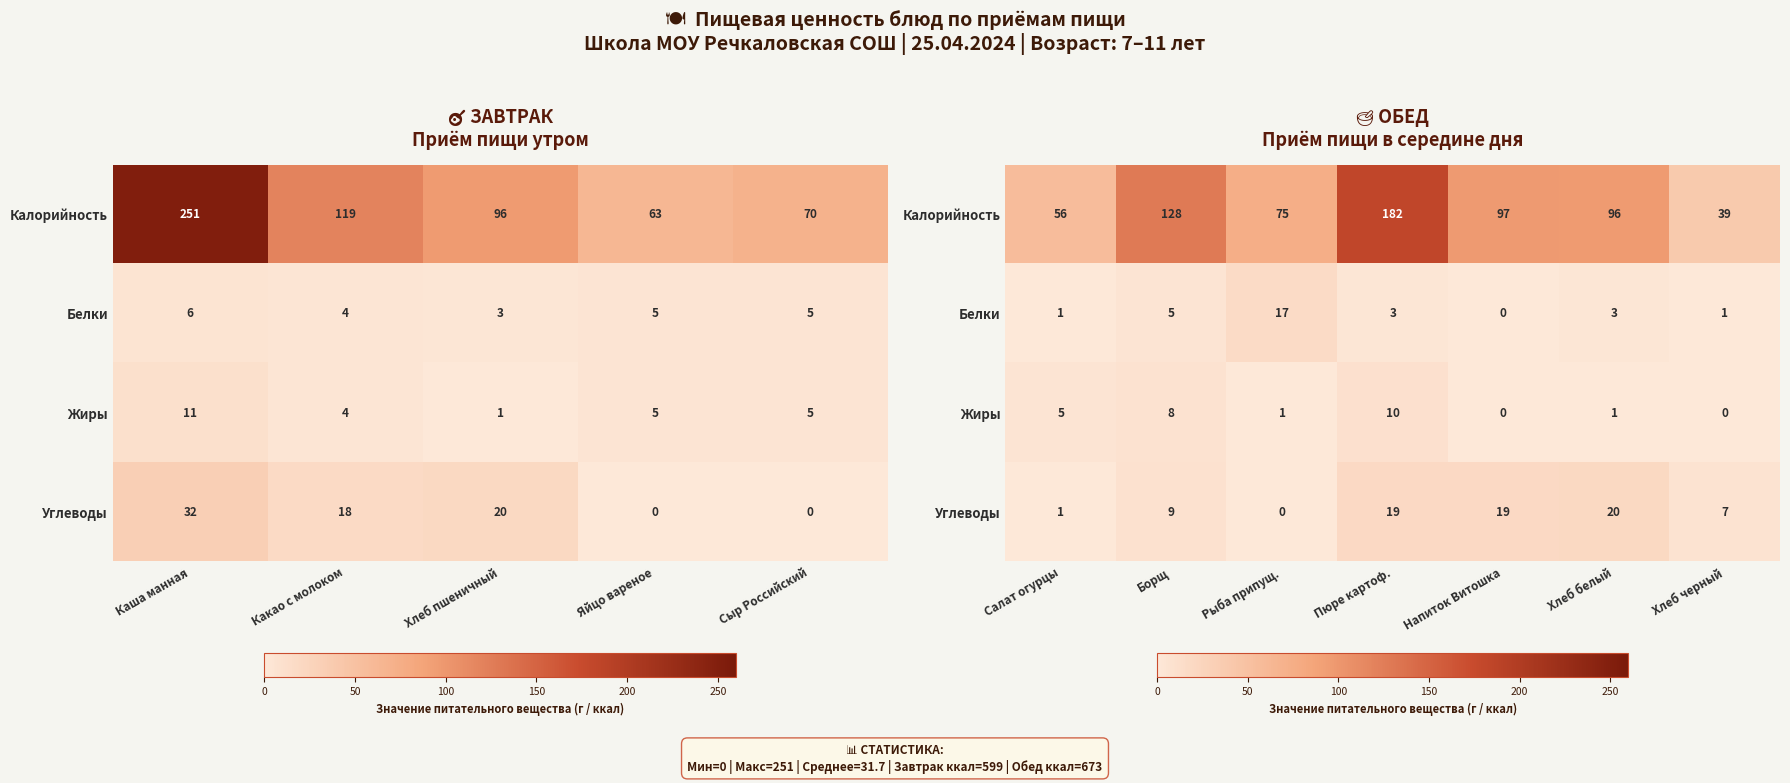

What is the average value of the Белки series?

4